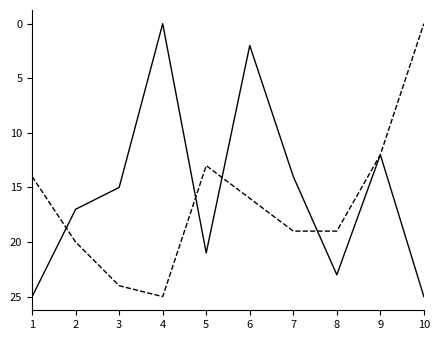

What is the spread (max minus min) of values at 10?

25